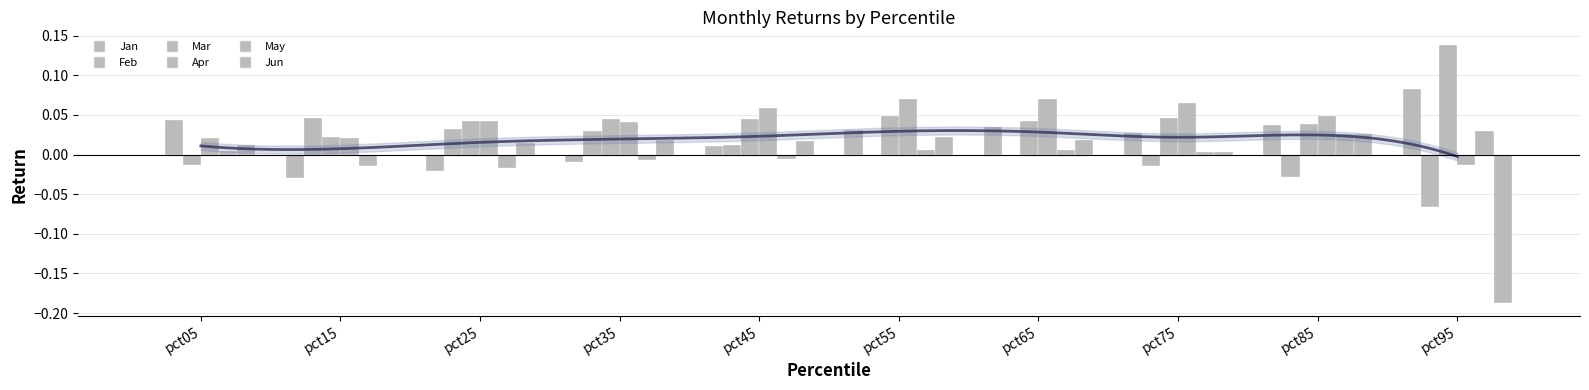

How many distinct data groups are displayed?

6